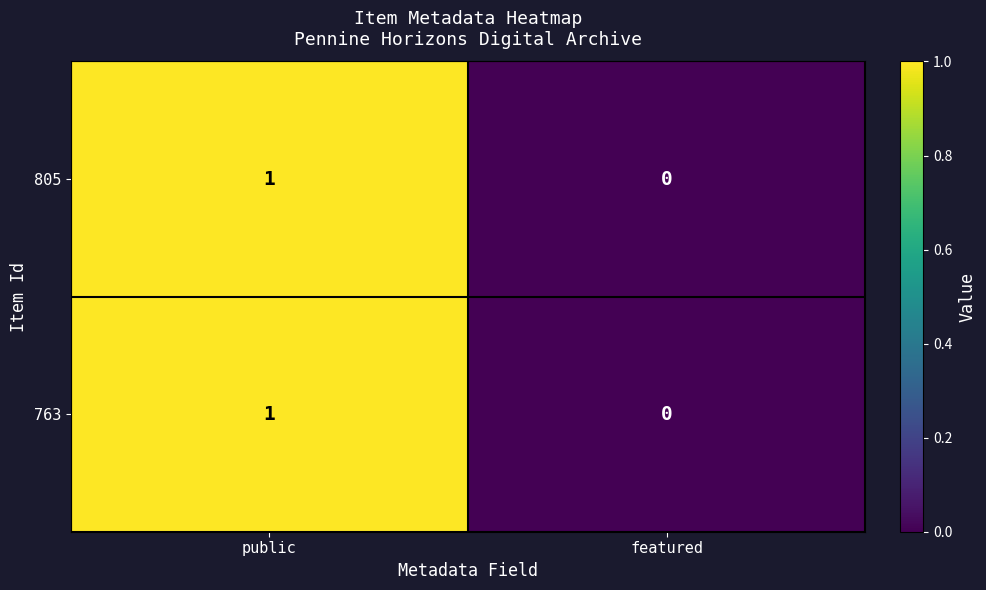

What is the greatest value displayed?

1